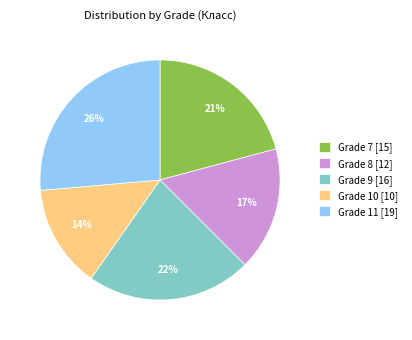

To the nearest percent, what percentage of the pie is Grade 9 [16]?

22%